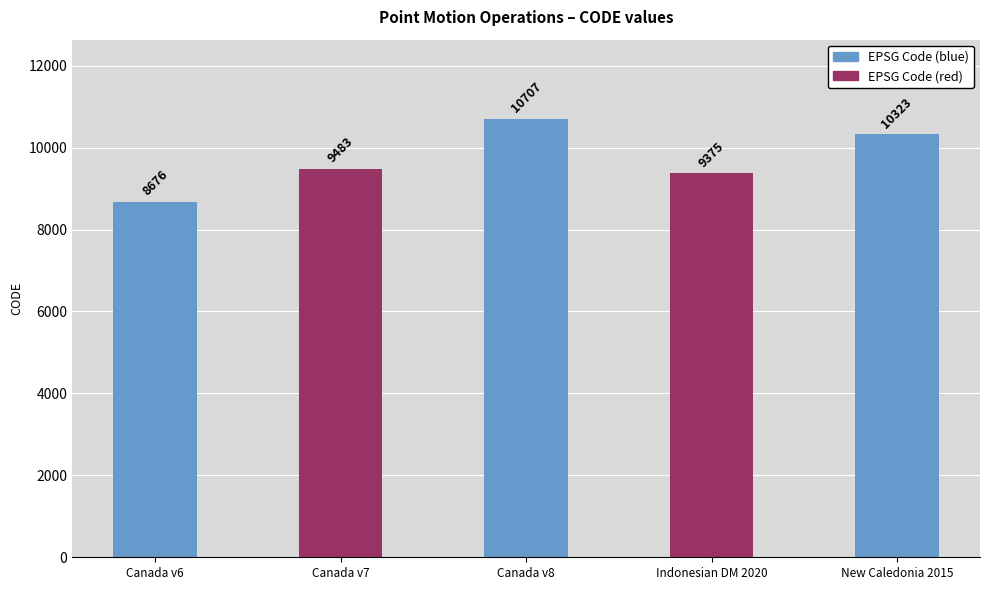

List the labels in order of value, smallest first.

Canada velocity grid v6, Indonesian Deformation Model 2020, Canada velocity grid v7, New Caledonia velocity model 2015, Canada velocity grid v8